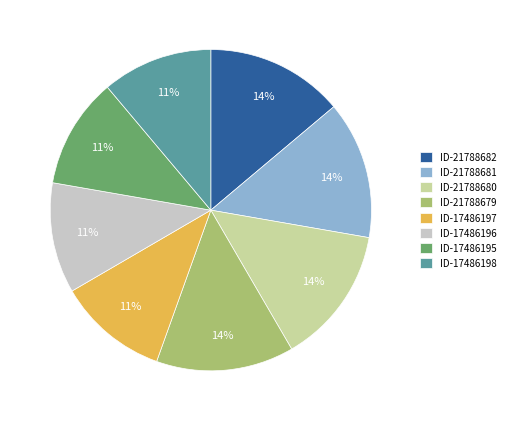

Count the number of slices in the pie.

8